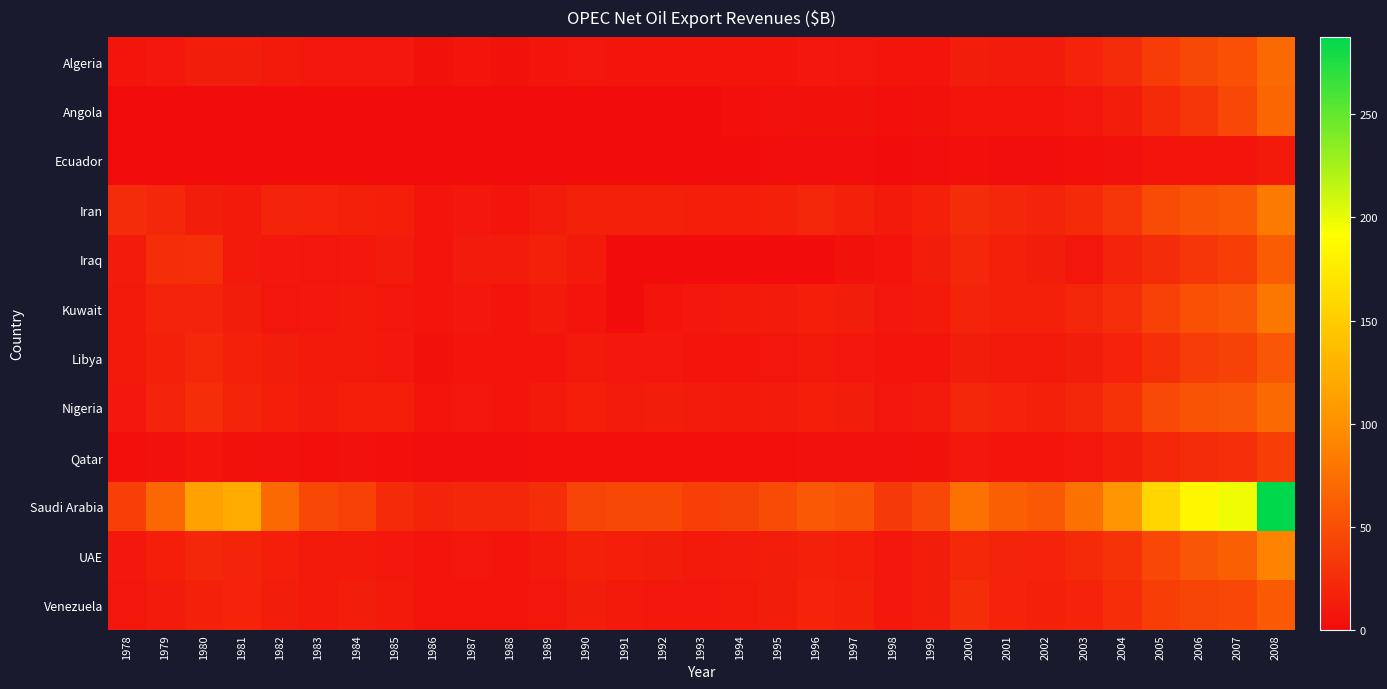

Count the number of data series in this chart.

12